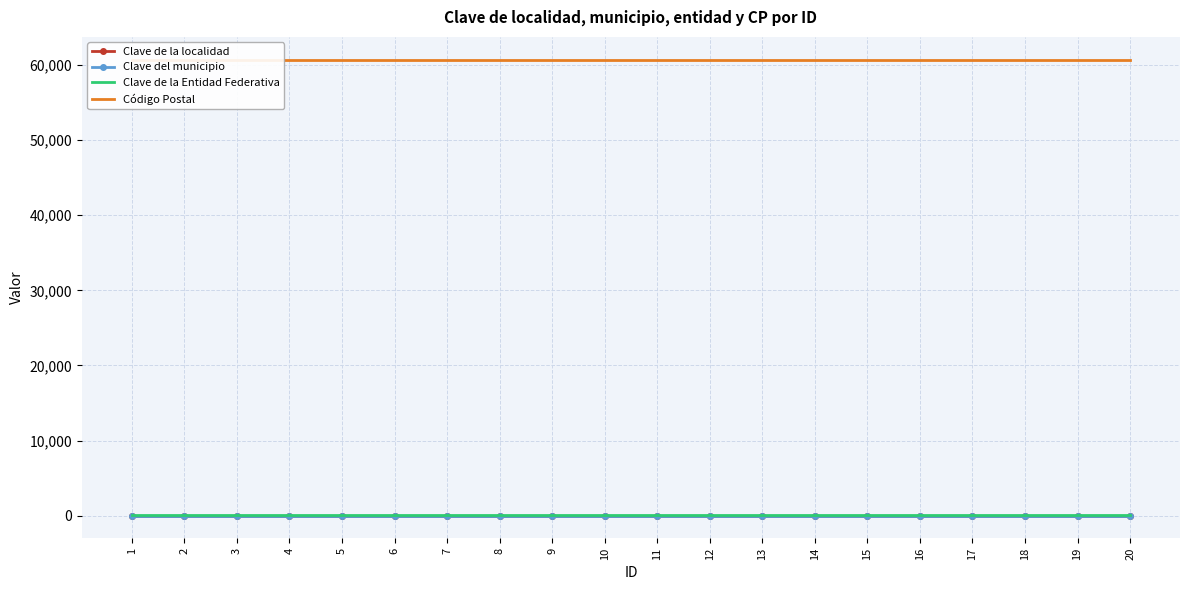

List the labels in order of Clave de la localidad value, smallest first.

1, 2, 3, 4, 5, 6, 7, 8, 9, 10, 11, 12, 13, 14, 15, 16, 17, 18, 19, 20